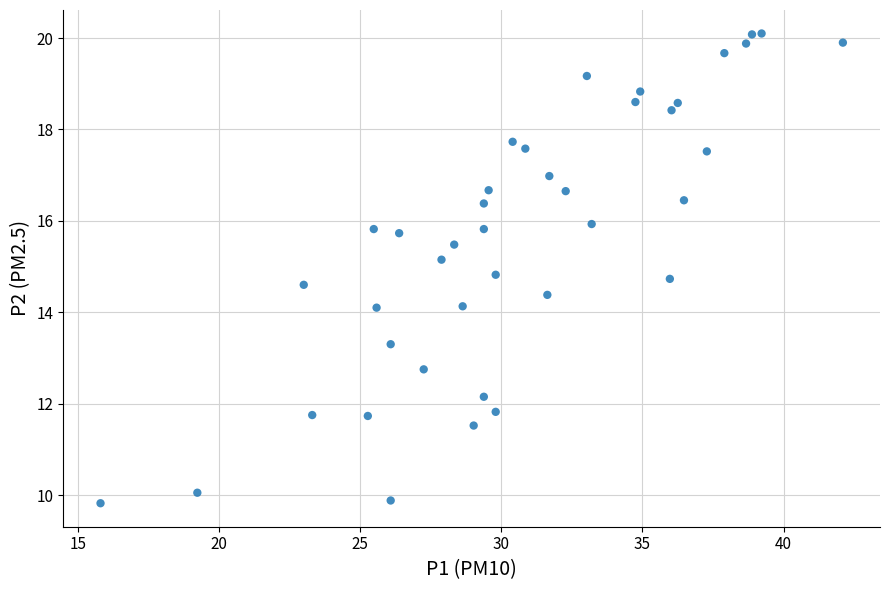

What is the range of Y values (max minus min)?

10.3